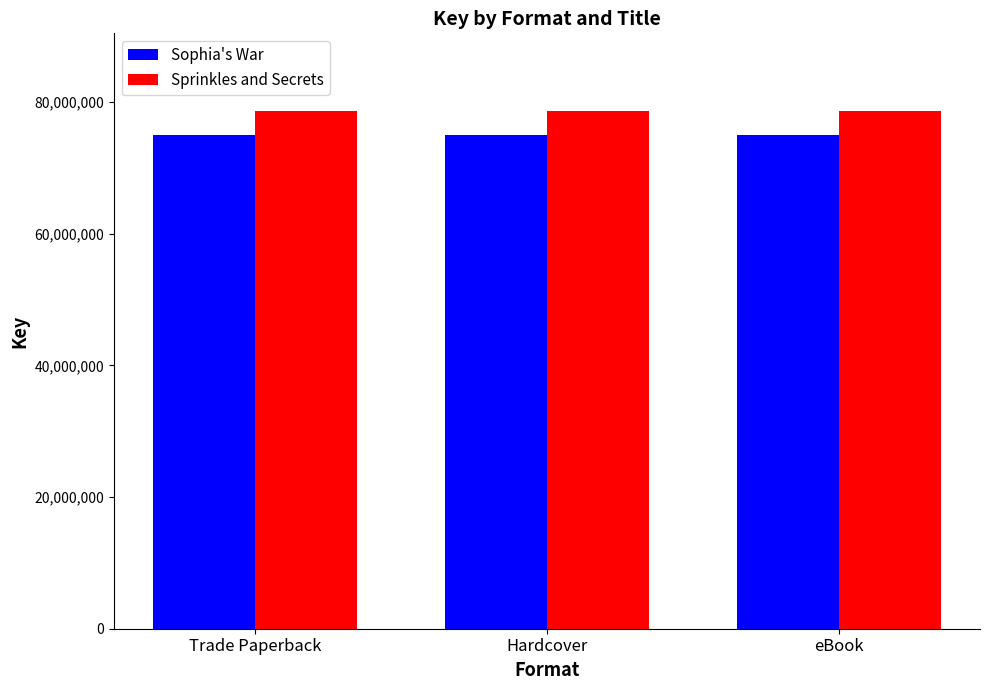

Reading left to right, what are all the values shown in this chart?

Sophia's War: Trade Paperback=75018440	Hardcover=75018440	eBook=75018440
Sprinkles and Secrets: Trade Paperback=78619312	Hardcover=78619312	eBook=78619312